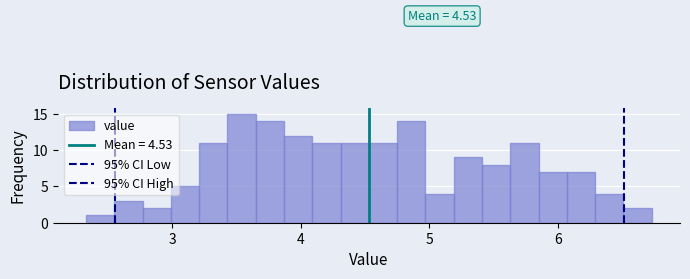

Read against the x-axis, roughly where is the centre of the tallest bar?

3.5